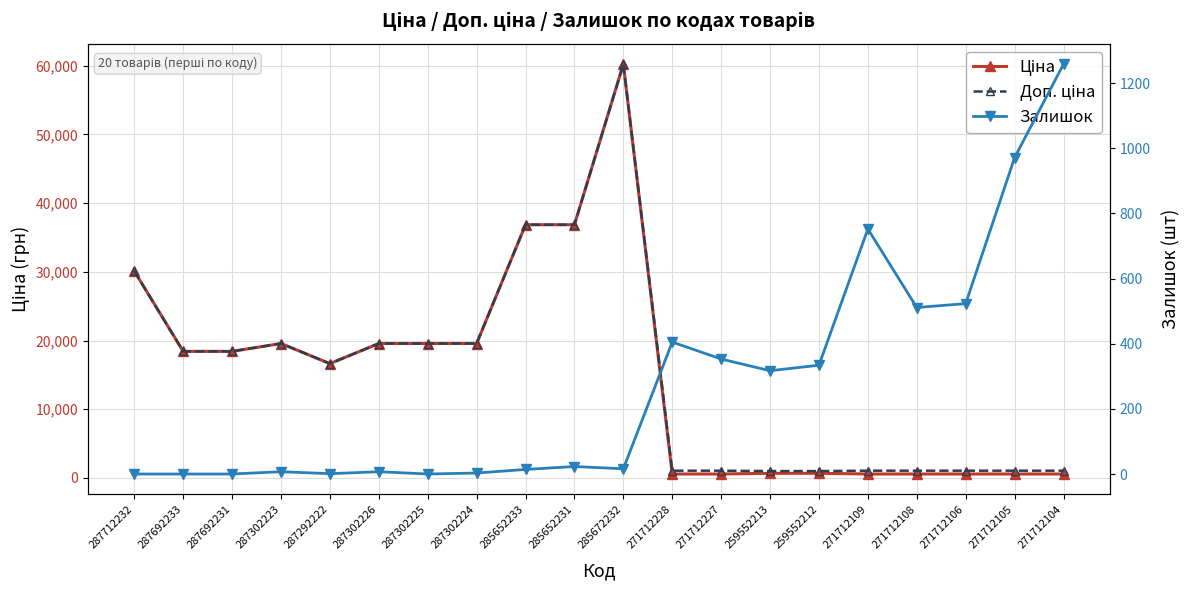

Where does the Ціна series first go above 18420?

287712232